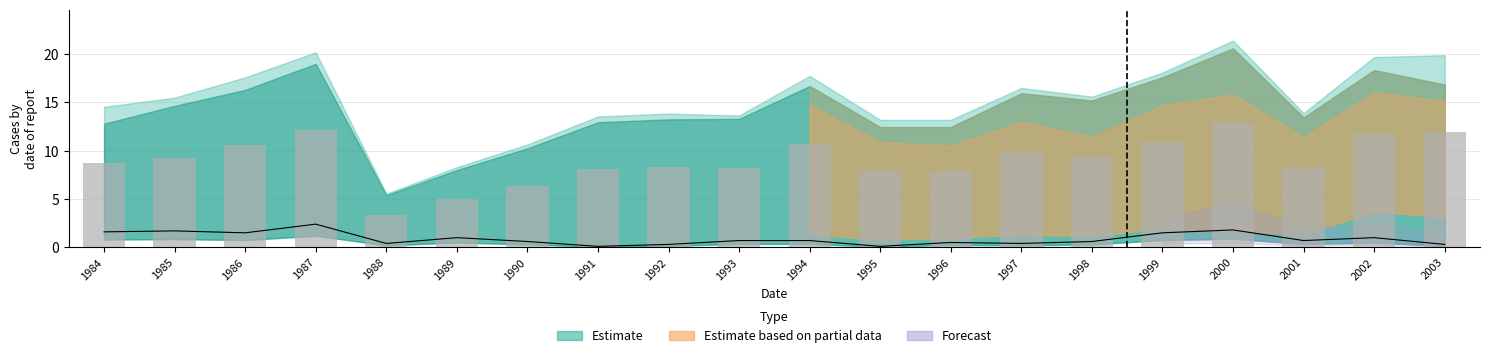

True or false: the data shows 8.8 at 2000.

False